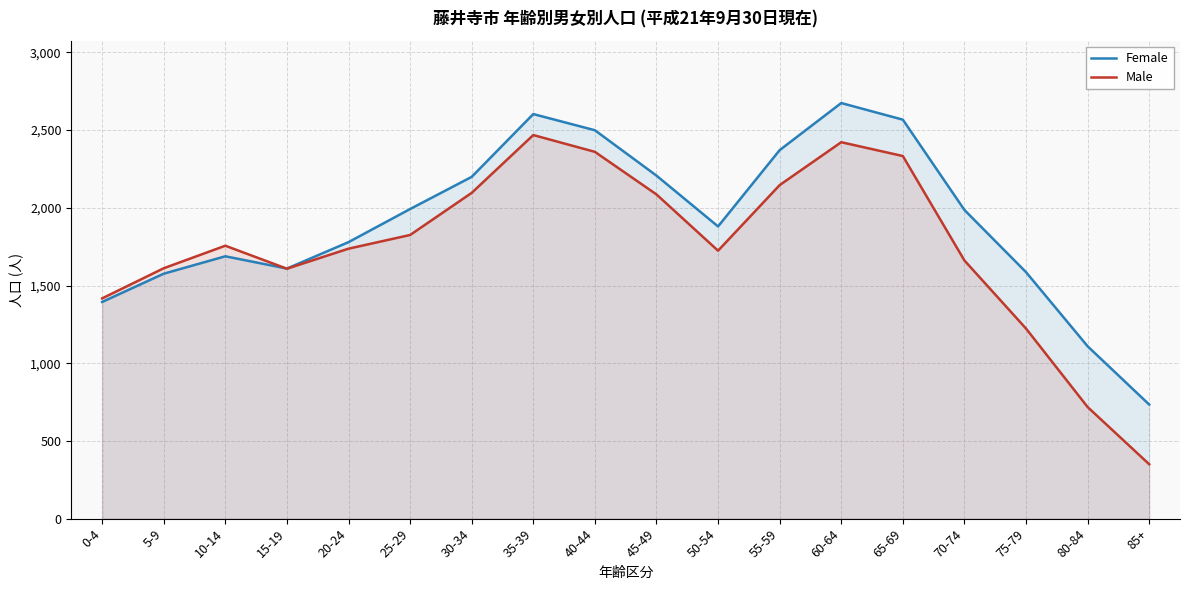

The Male series shows 2096 at 30-34. True or false?

True